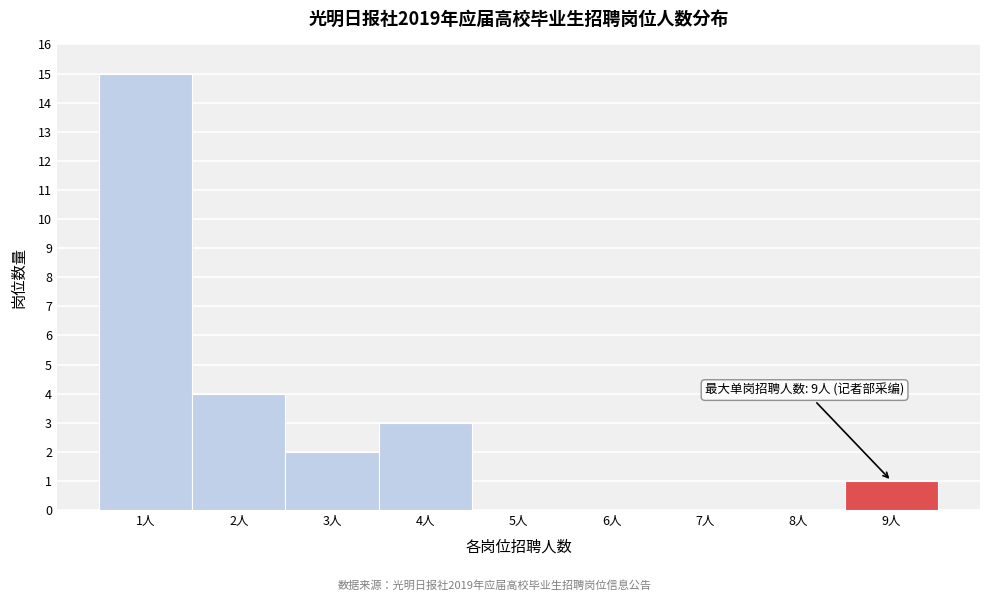

Which range on the x-axis has the tallest bar?

0.5 to 1.5